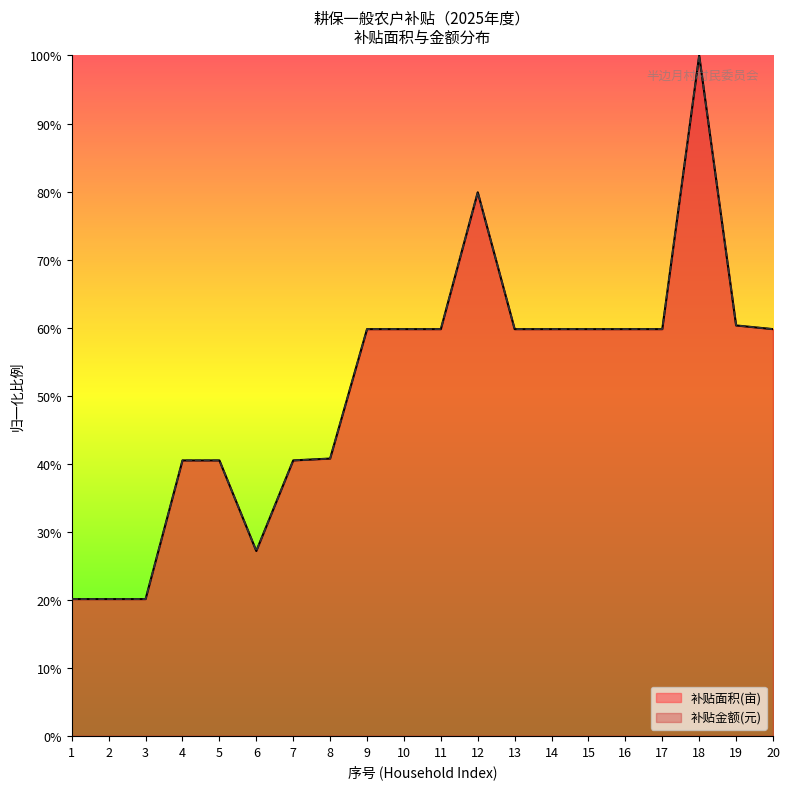

What is the difference between the second highest and second lowest values in the 补贴面积(亩) series?

59.8